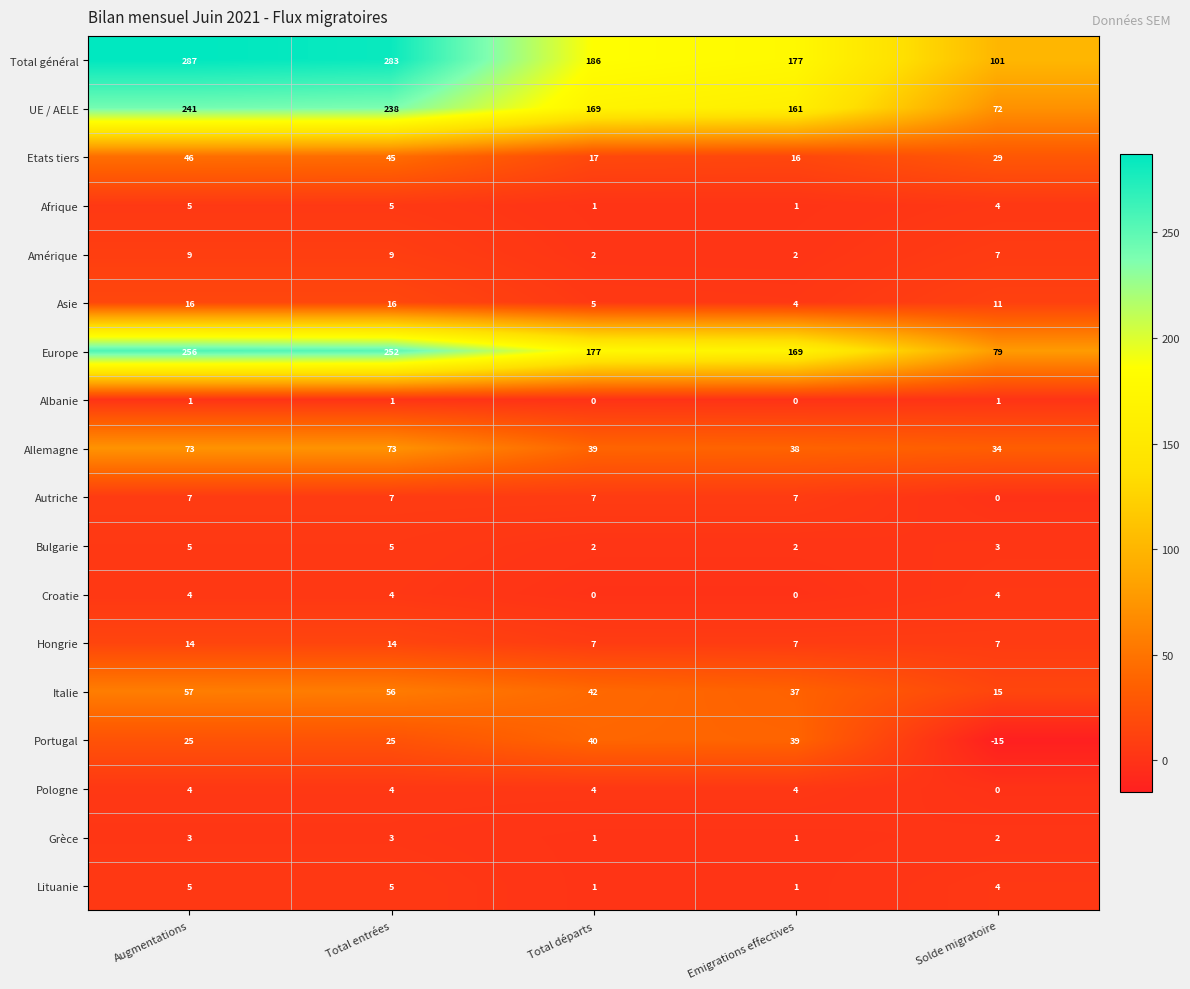

What is the minimum value shown in the chart?

-15